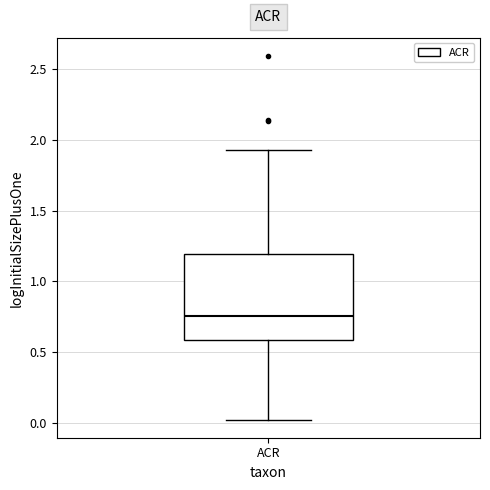

Read this box plot against the y-axis: the position of the median line, the range covered by the box, and the ends of both whiskers. The values are not printed on the chart, so give them approximately, as read against the axis.

median 0.75, box 0.60 to 1.20, whiskers 0.00 to 1.95